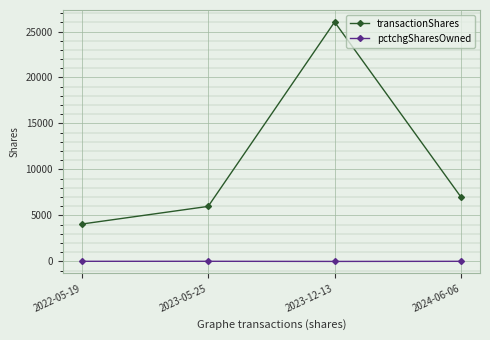

What position from the right is 2022-05-19?

4